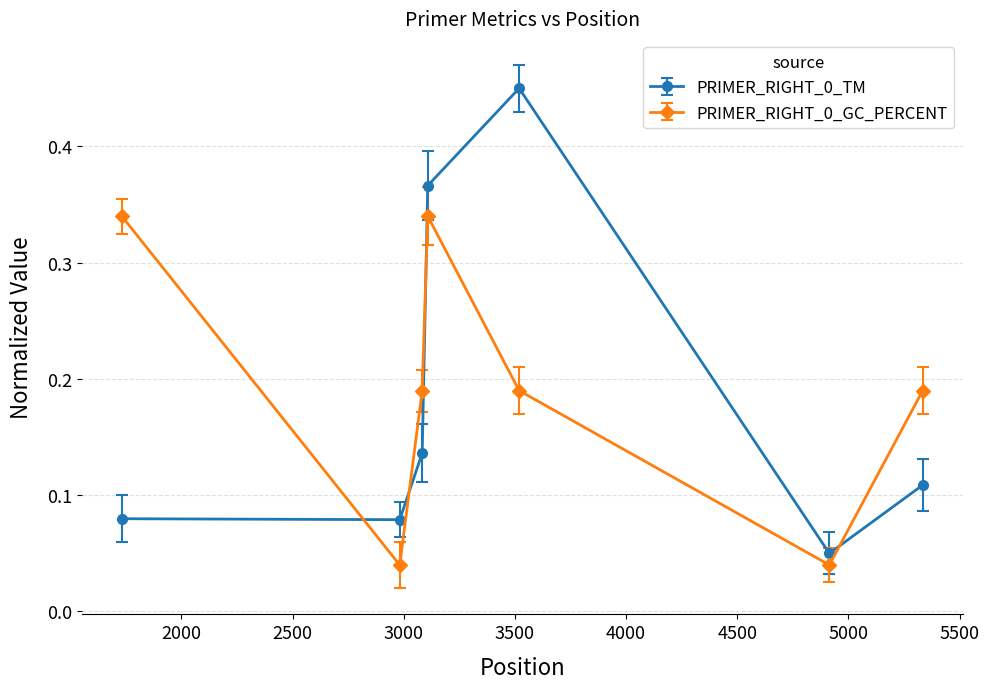

How many intersections are there between PRIMER_RIGHT_0_TM and PRIMER_RIGHT_0_GC_PERCENT?

4